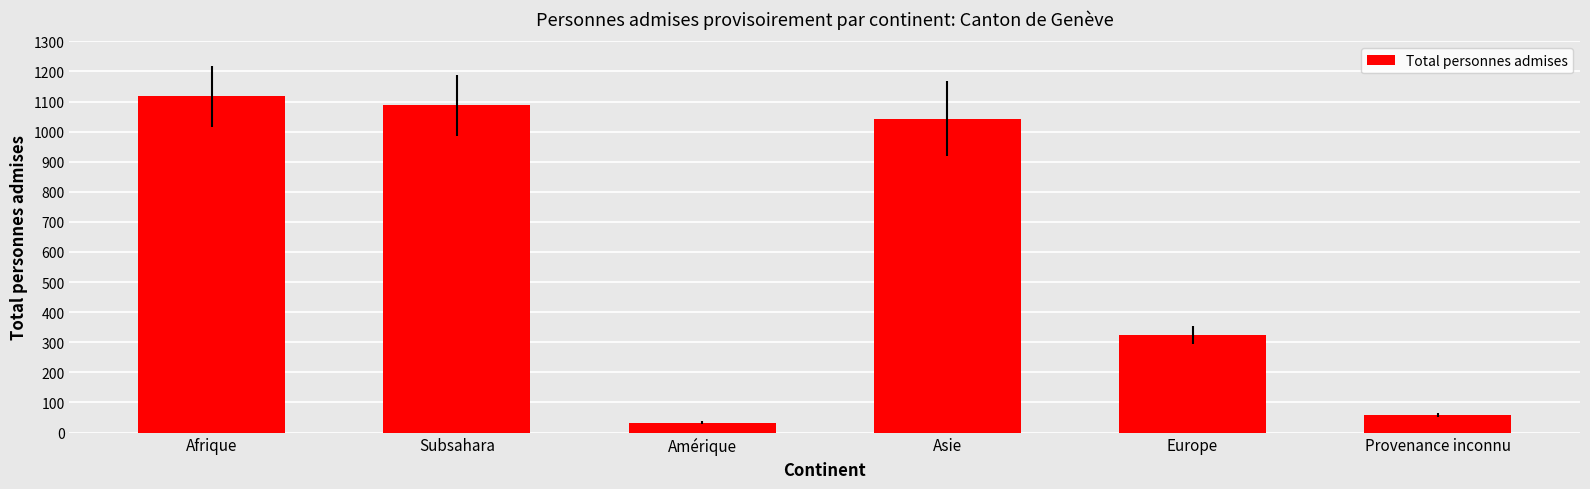

List the labels in order of value, smallest first.

Amérique, Provenance inconnu, Europe, Asie, Subsahara, Afrique